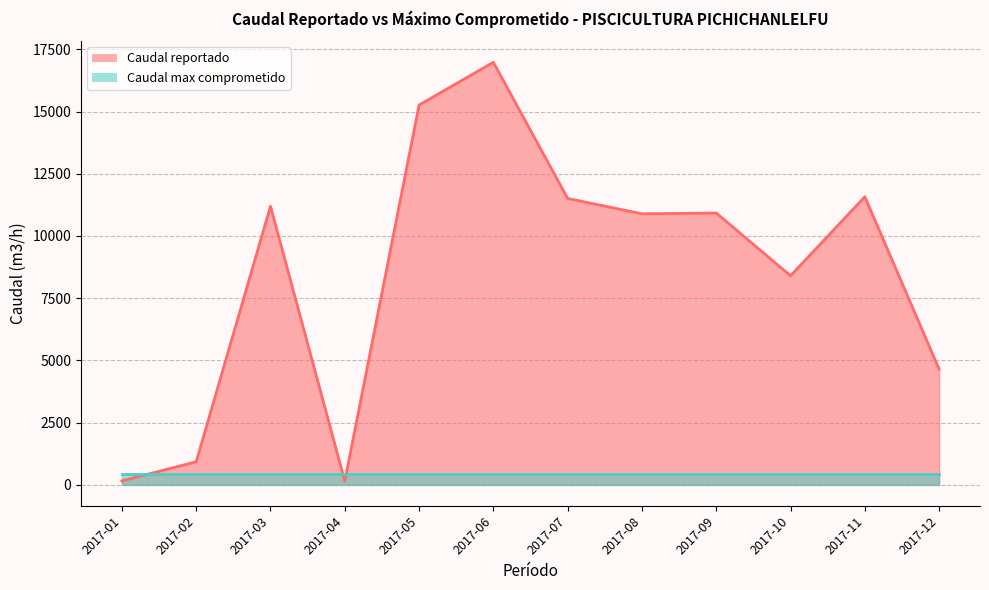

Where is the first local maximum?

2017-03